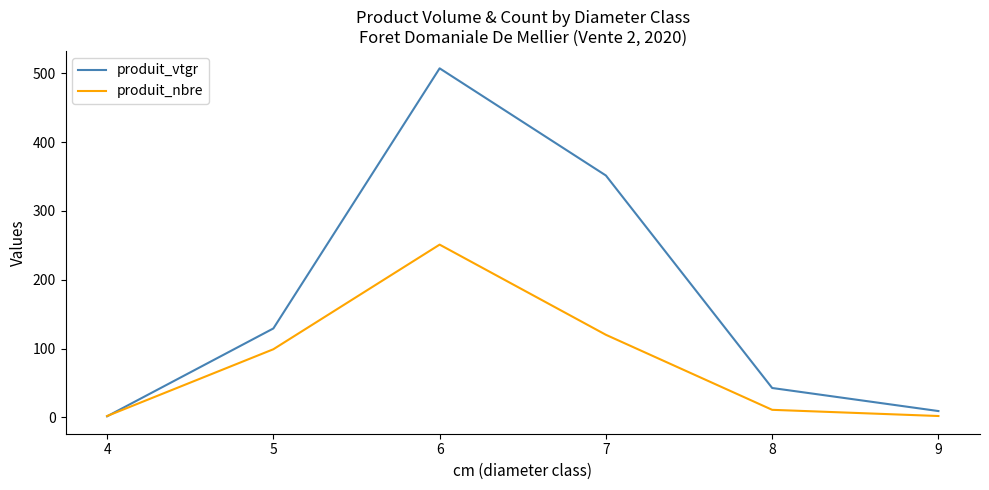

At 5, list the series in order from smallest to largest.

produit_nbre, produit_vtgr